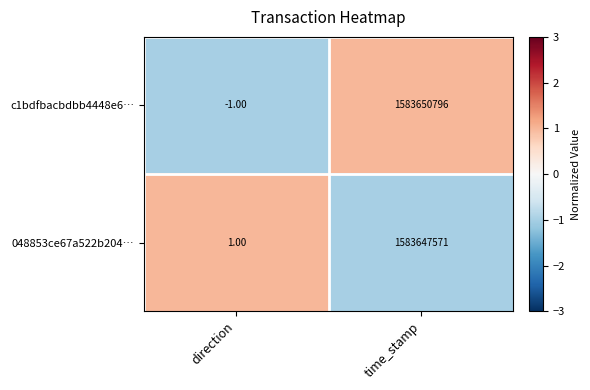

At direction, list the series in order from largest to smallest.

048853ce67a522b204…, c1bdfbacbdbb4448e6…